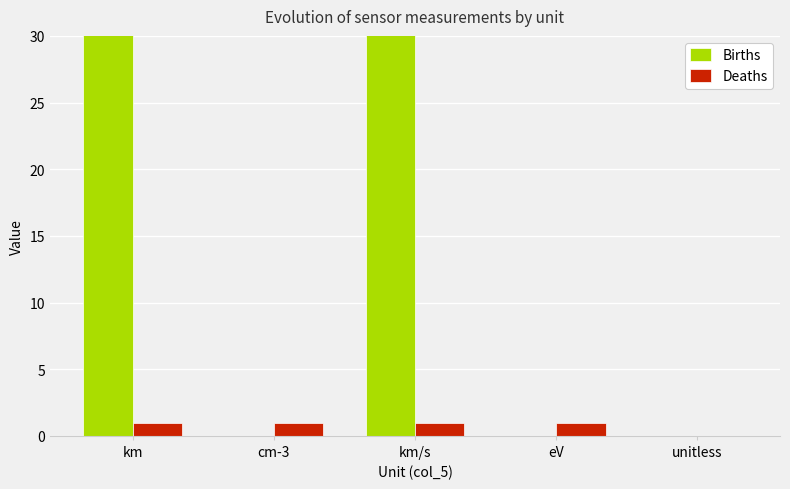

What is the label of the 3rd bar from the right?

km/s